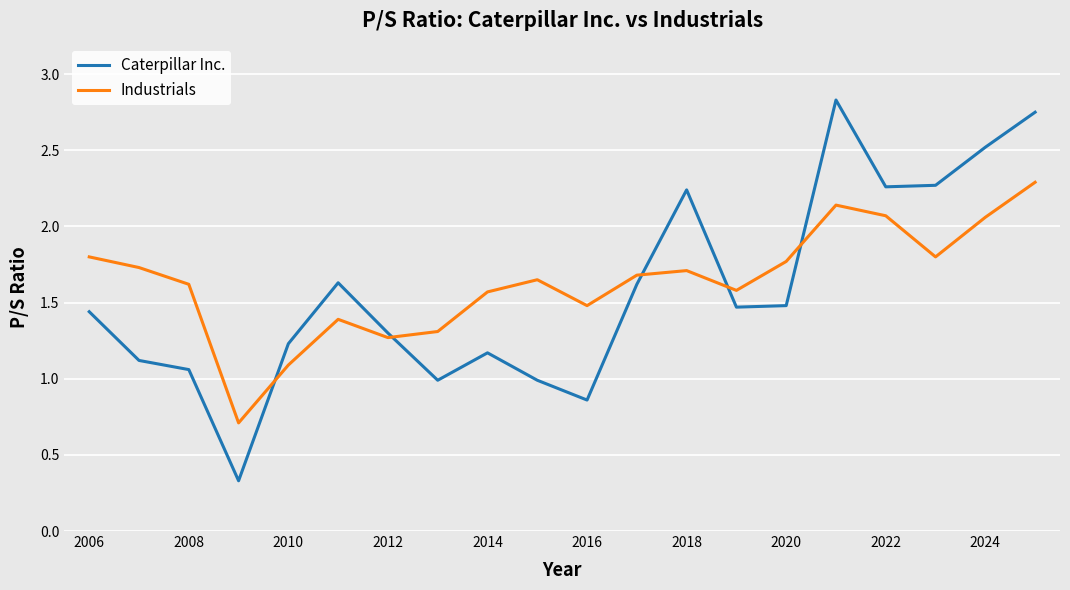

Which series ends up on top after the final intersection of Industrials and Caterpillar Inc.?

Caterpillar Inc.